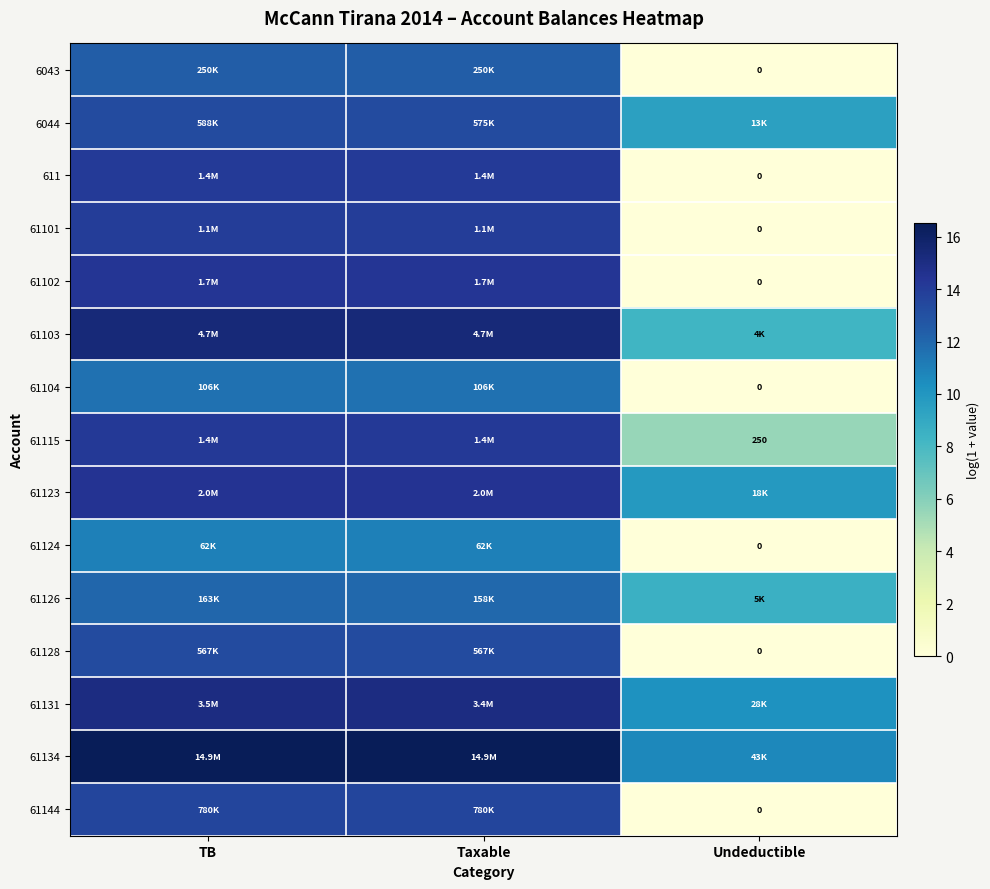

The value of 61124 at Undeductible is 0.0. True or false?

True